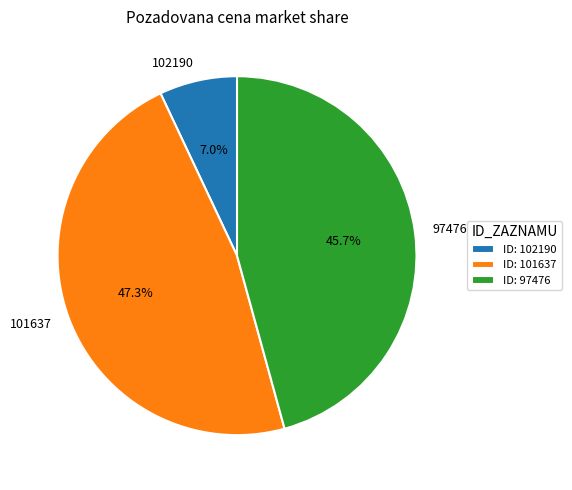

Which has a higher value, 101637 or 97476?

101637